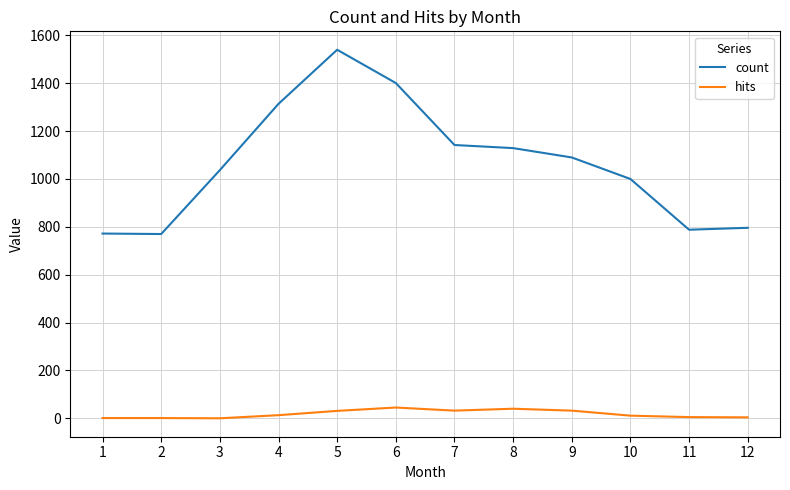

What is the average value of the count series?

1065